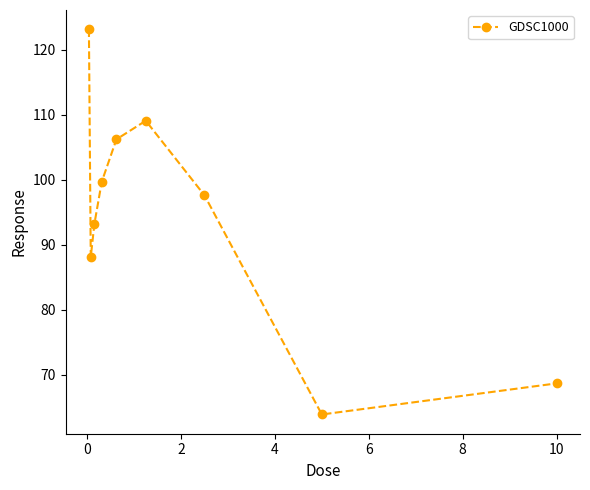

How many interior local peaks (higher than both neighbors) does the data have?

1